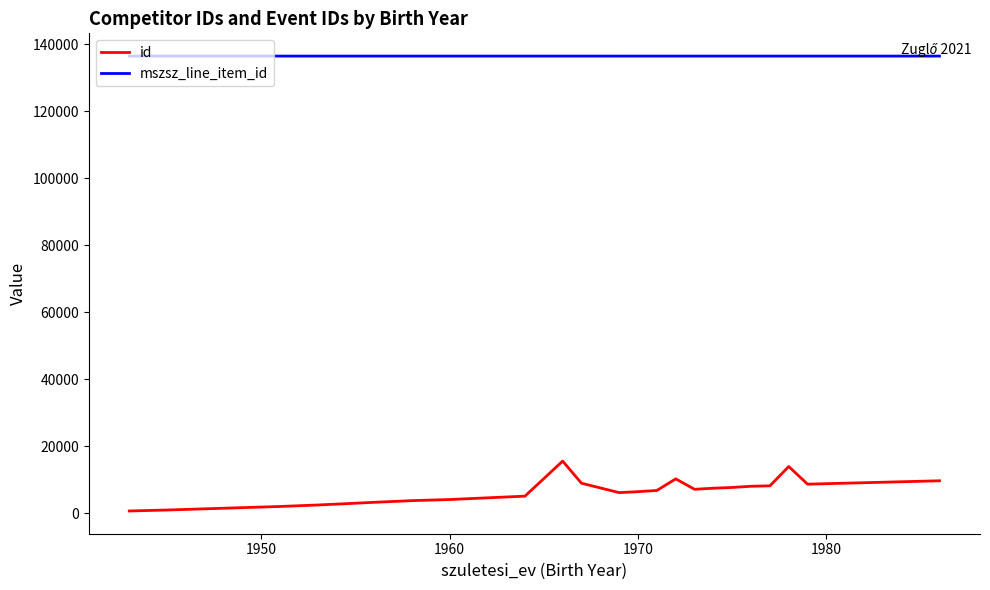

What is the maximum value for mszsz_line_item_id?

136442.0